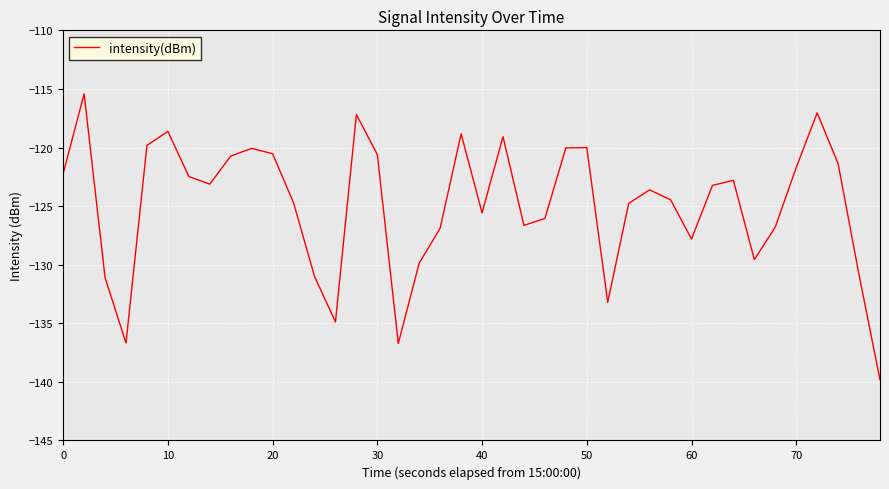

What is the maximum value shown in the chart?

-115.4